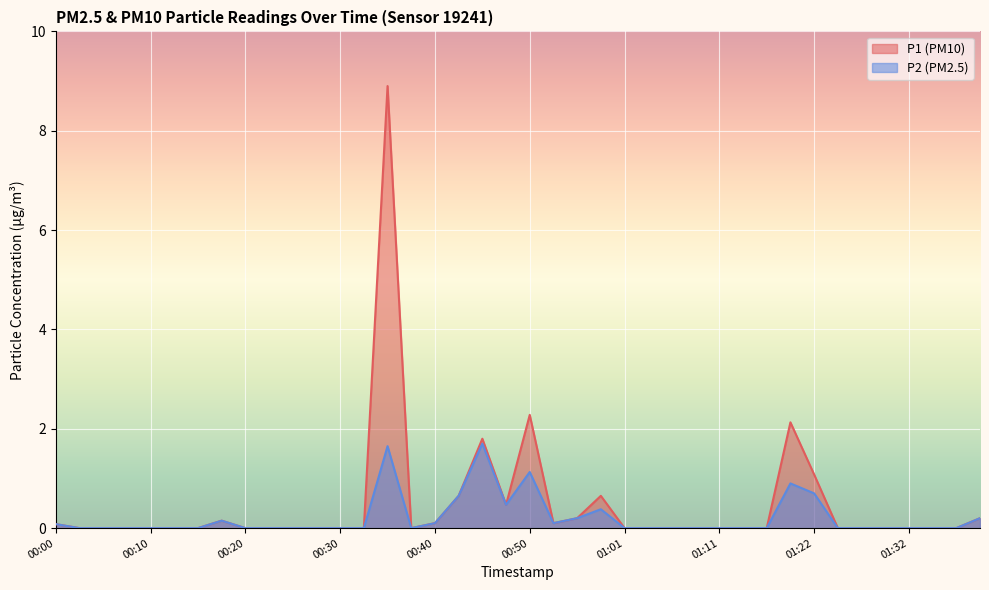

True or false: P1 and P2 cross at least once.

False